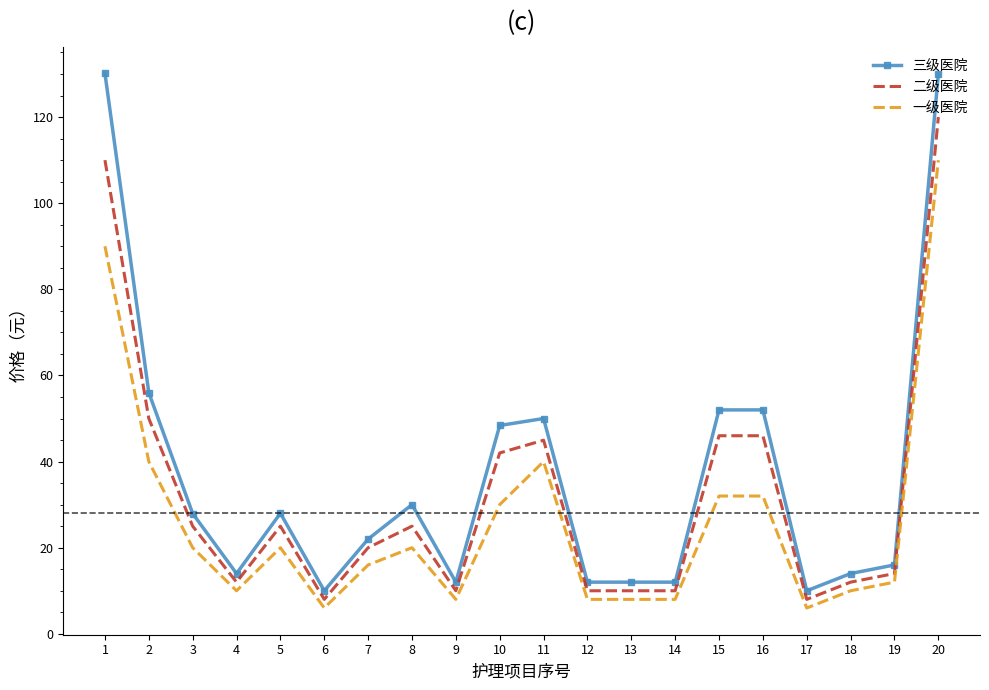

List the series in order of their overall mean, lowest first.

一级医院, 二级医院, 三级医院